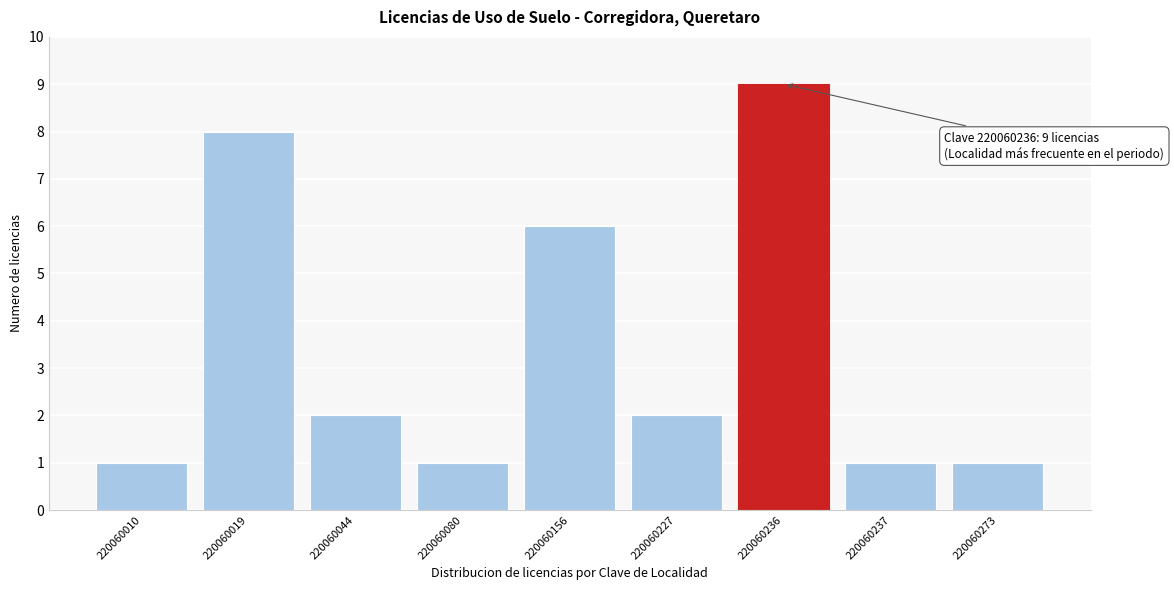

Reading right to left, extract all data points from this chart.

1	1	9	2	6	1	2	8	1